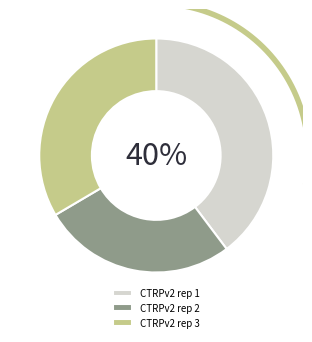

How much of the chart is everything except CTRPv2 rep 1?

60.3%